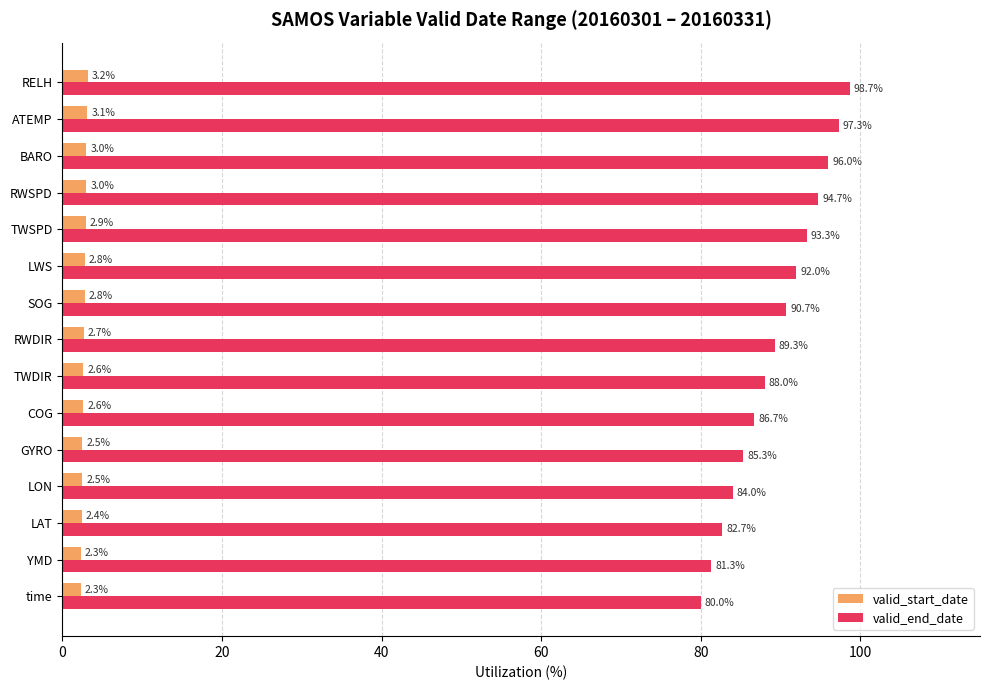

Which series changed the most between time and YMD?

valid_end_date